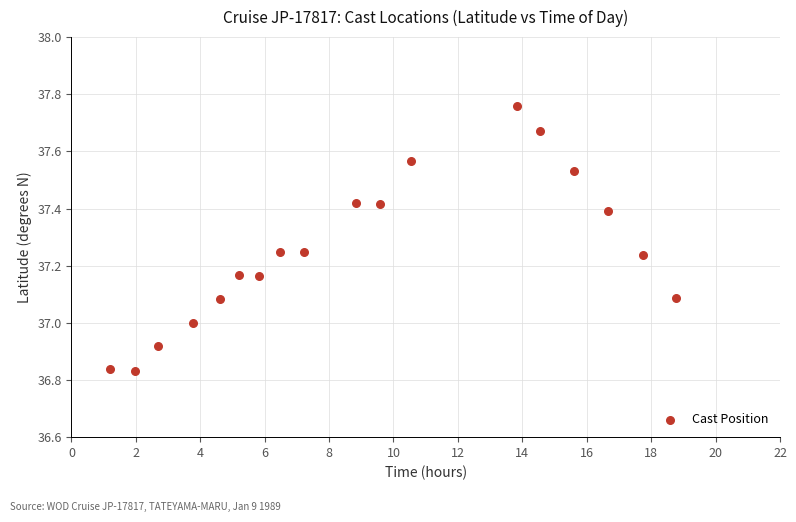

What is the range of Y values (max minus min)?

0.9